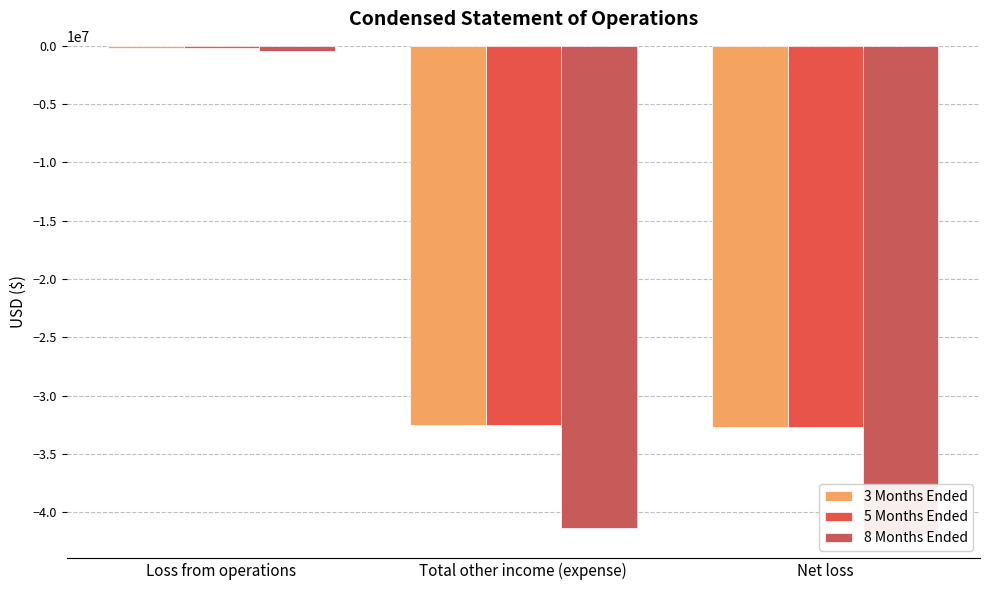

Reading left to right, what are all the values shown in this chart?

3 Months Ended: -211277	-32478280	-32689557
5 Months Ended: -227800	-32478280	-32706080
8 Months Ended: -442331	-41376315	-41818646